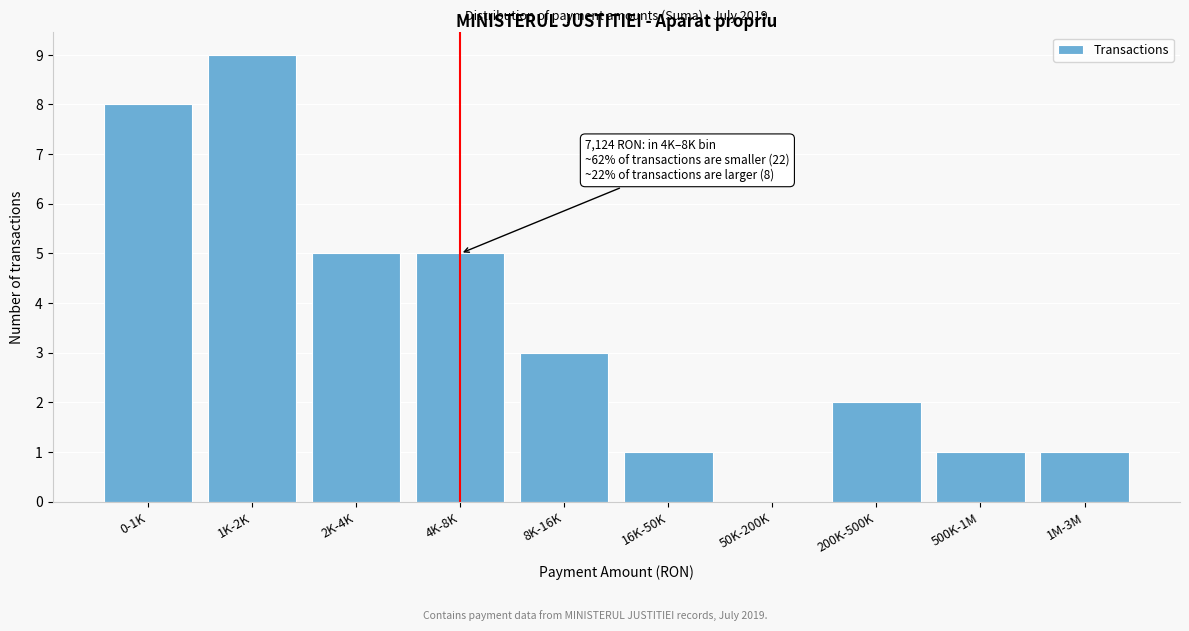

Reading left to right, what are all the values shown in this chart?

0-1K=8	1K-2K=9	2K-4K=5	4K-8K=5	8K-16K=3	16K-50K=1	50K-200K=0	200K-500K=2	500K-1M=1	1M-3M=1